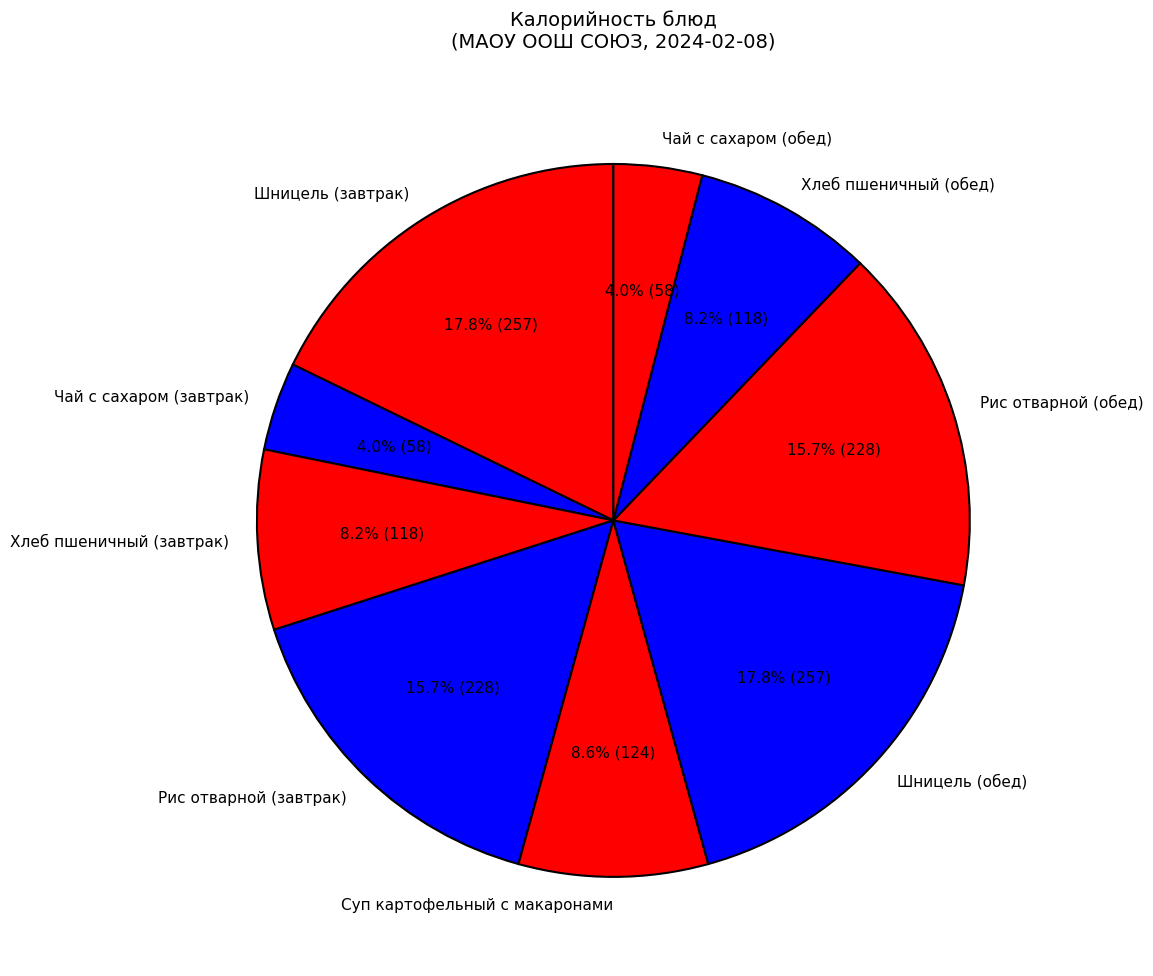

Which has a higher value, Рис отварной (обед) or Шницель (обед)?

Шницель (обед)